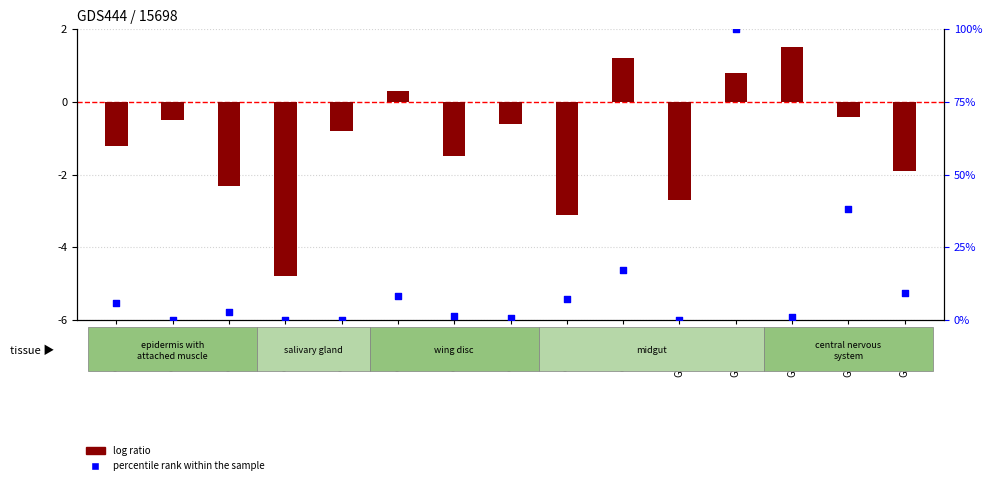

Which series contains the lowest Y value?

log ratio